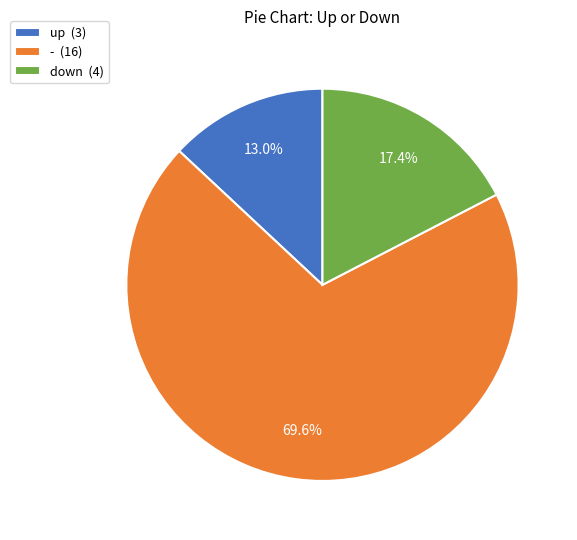

True or false: - accounts for 60% of the total.

False